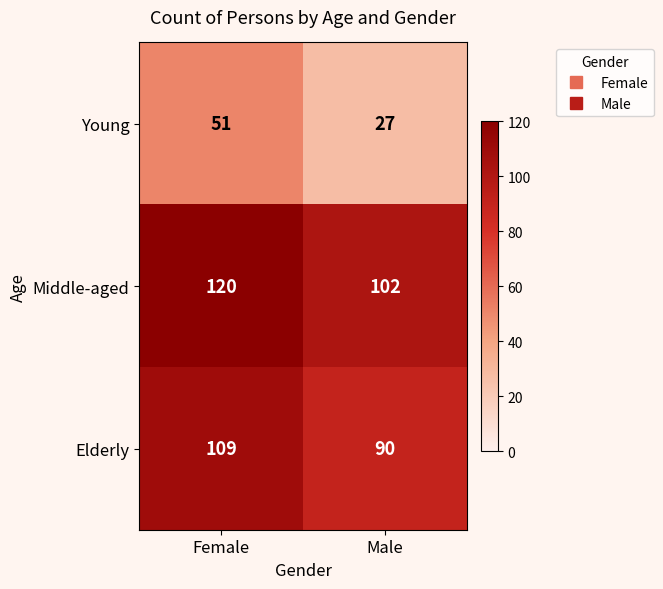

What is the total value across all series at Male?

219